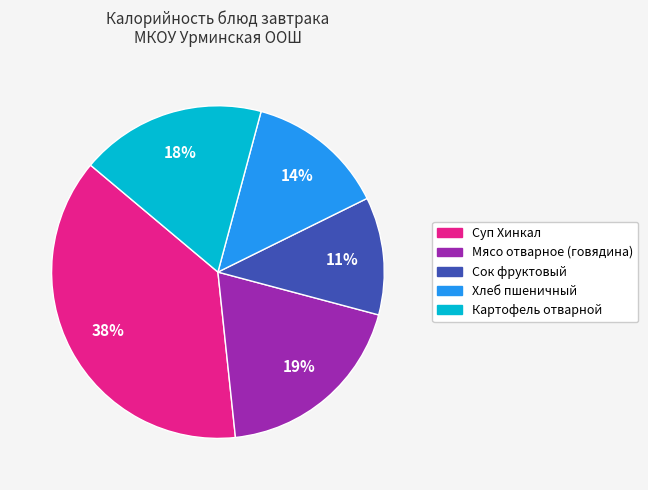

Which slice is the largest?

Суп Хинкал